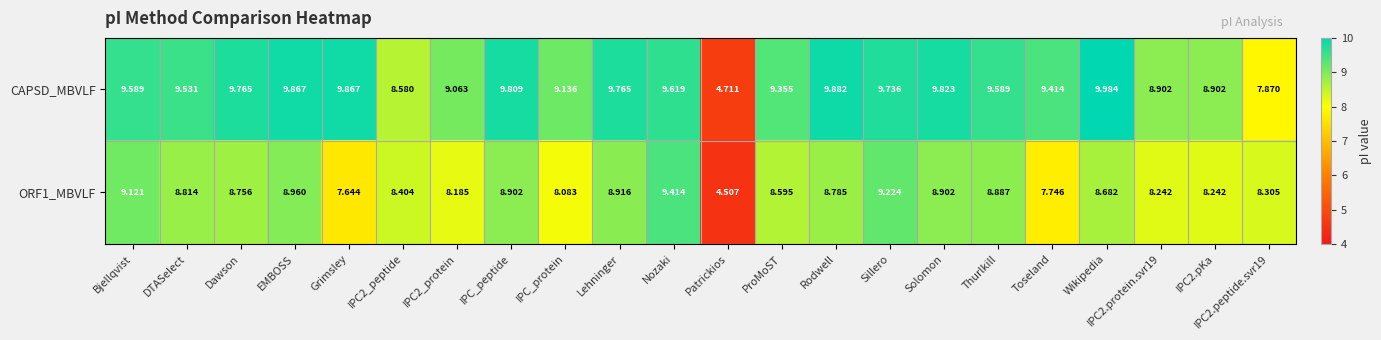

Which series has the widest spread of values?

CAPSD_MBVLF